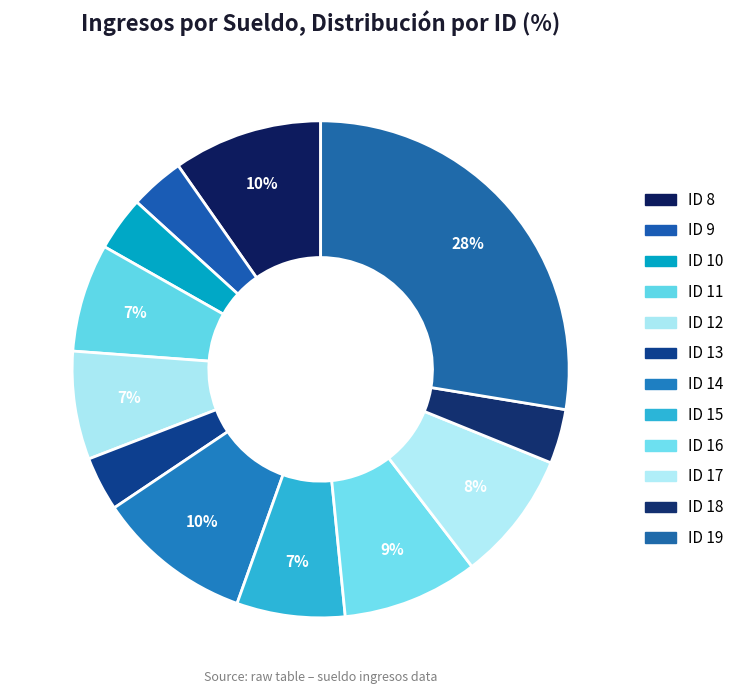

To the nearest percent, what is the difference between the largest and smallest slice percentages?

24%